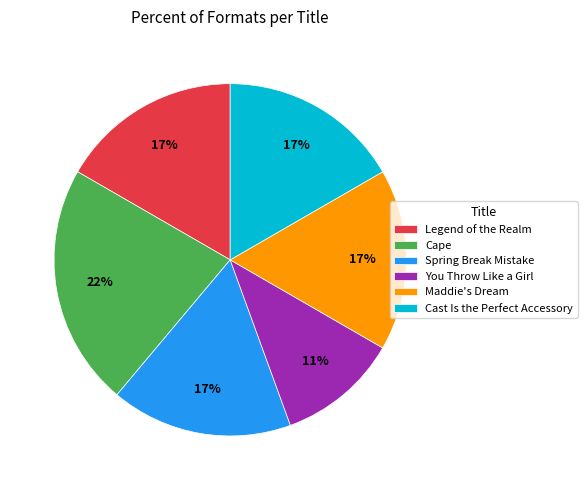

Is the sum of Cast Is the Perfect Accessory and Maddie's Dream greater than half?

No